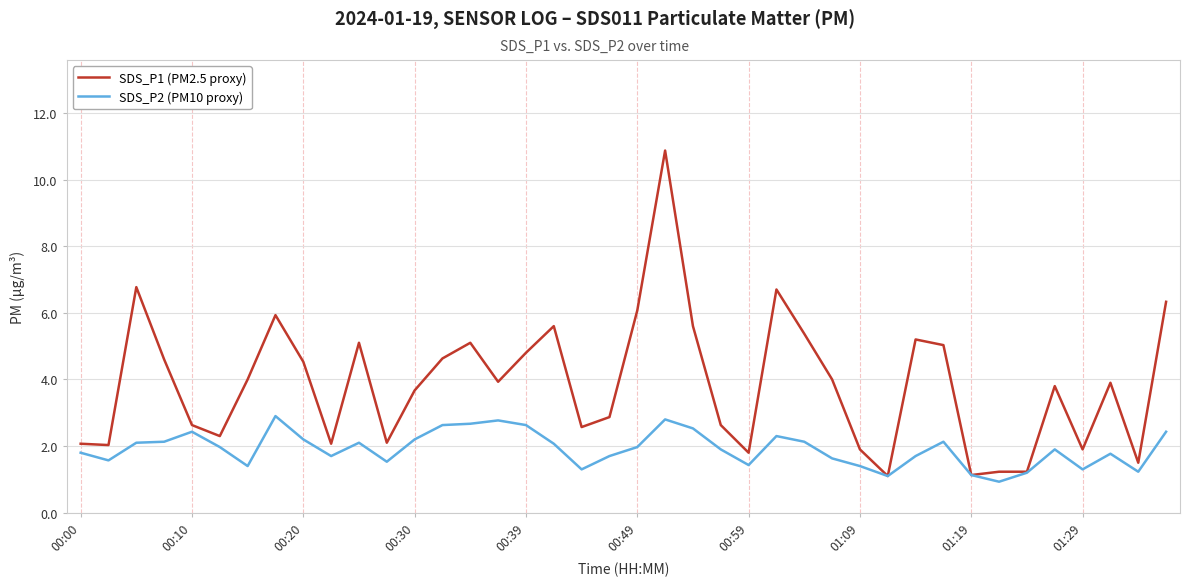

List the series in order of their overall mean, lowest first.

SDS_P2 (PM10 proxy), SDS_P1 (PM2.5 proxy)